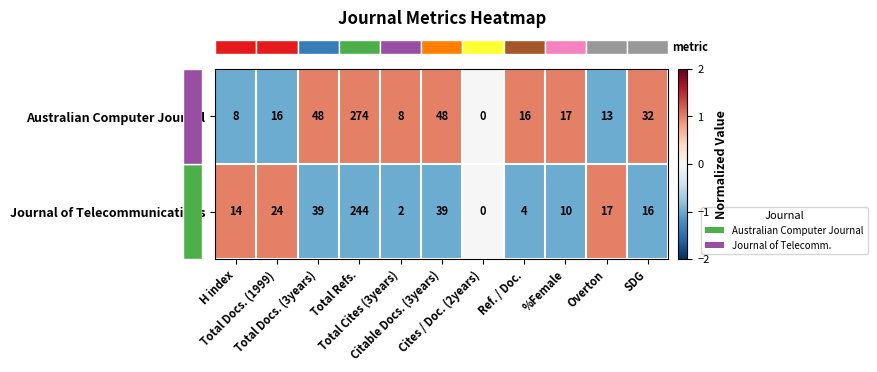

Which series changed the most between H index and Cites / Doc. (2years)?

Journal of Telecommunications